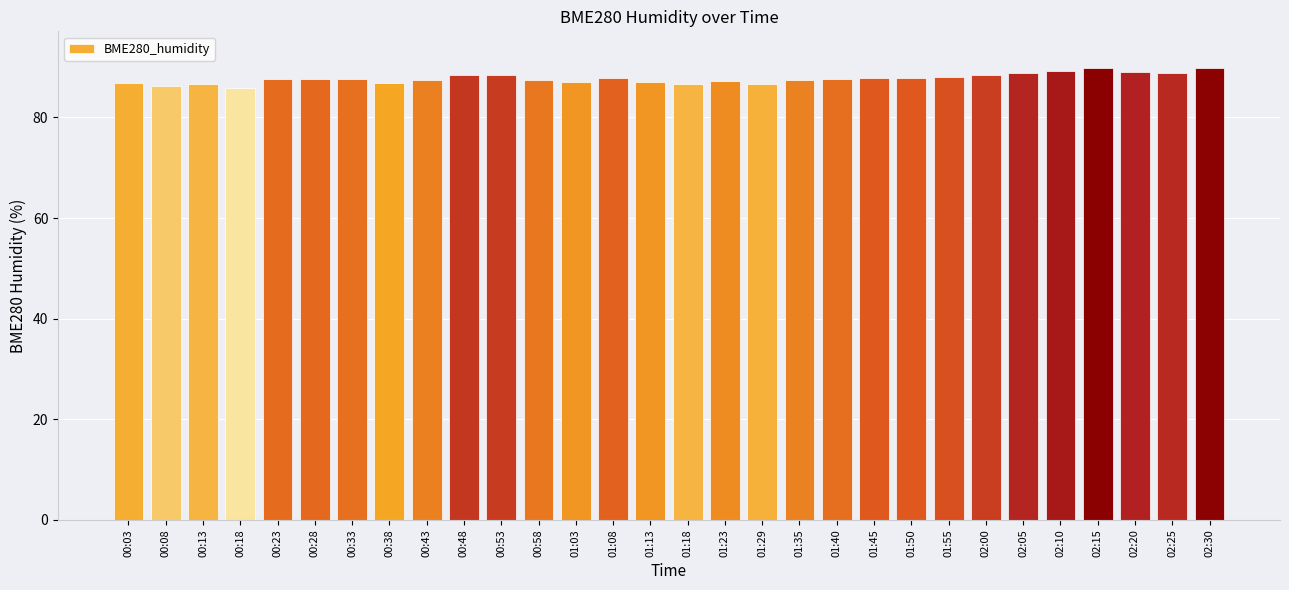

Are the bars horizontal?

No